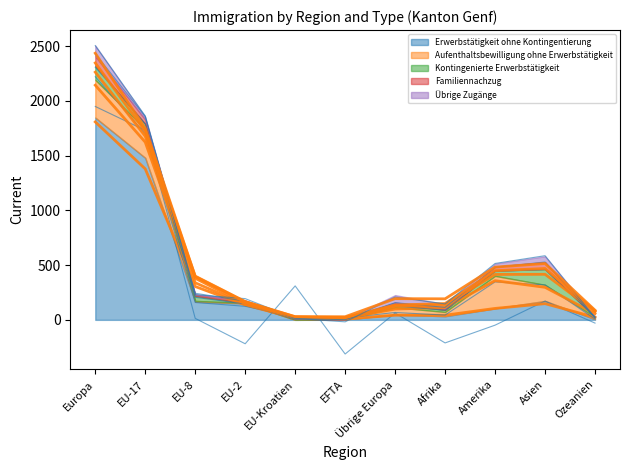

True or false: Erwerbstätigkeit ohne Kontingentierung has more than 1 interior local peaks.

True